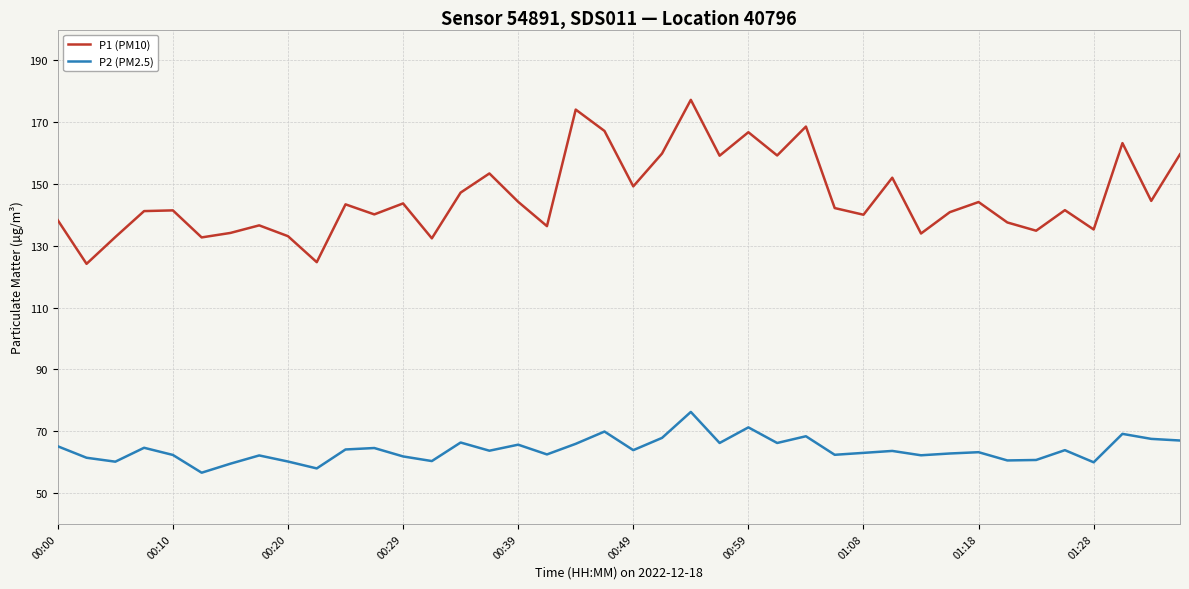

Which series has the largest total across all categories?

P1 (PM10)